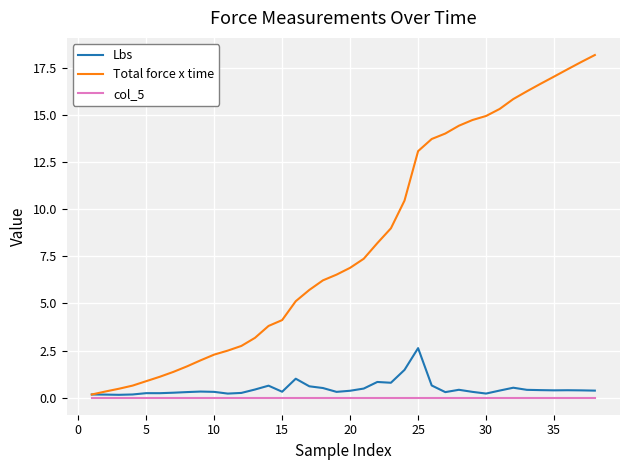

What is the maximum value shown in the chart?

18.2